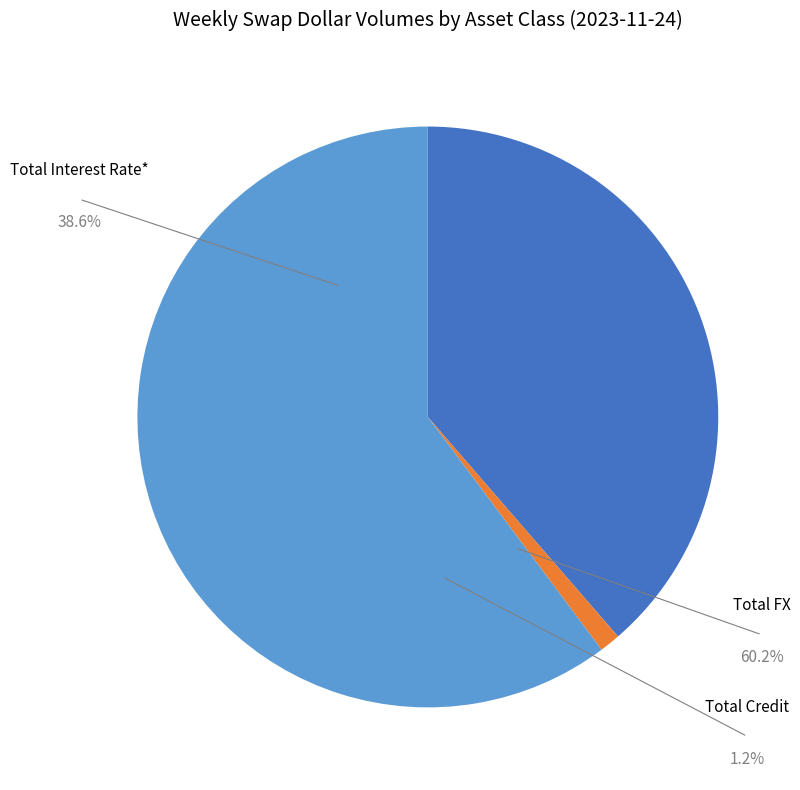

What percentage is the Total Credit slice, to the nearest percent?

1%